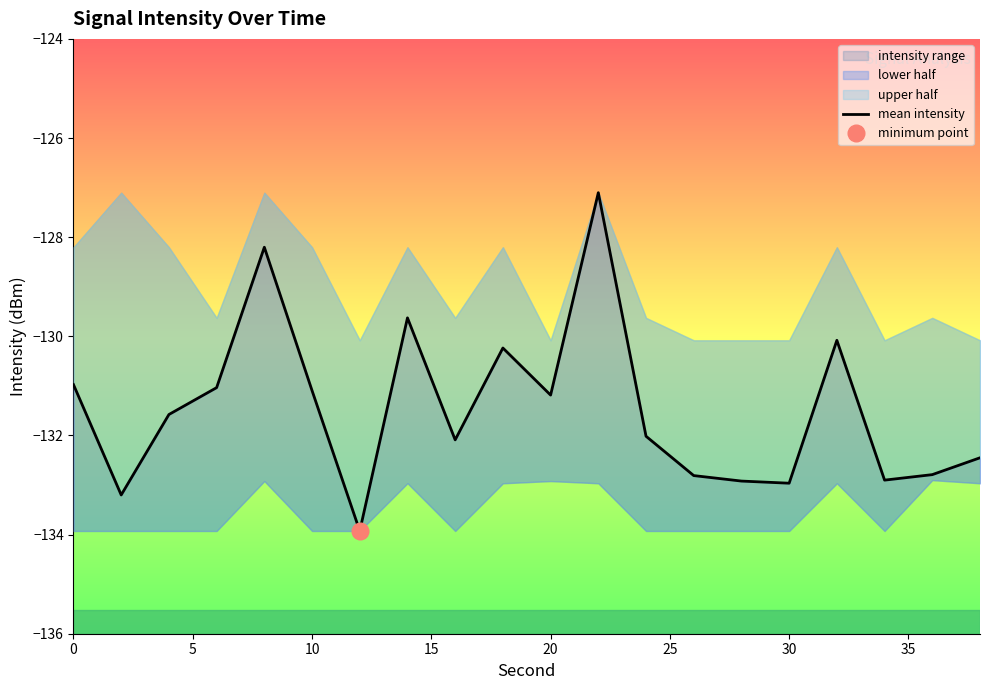

True or false: the data shows -131.0 at 0.

True